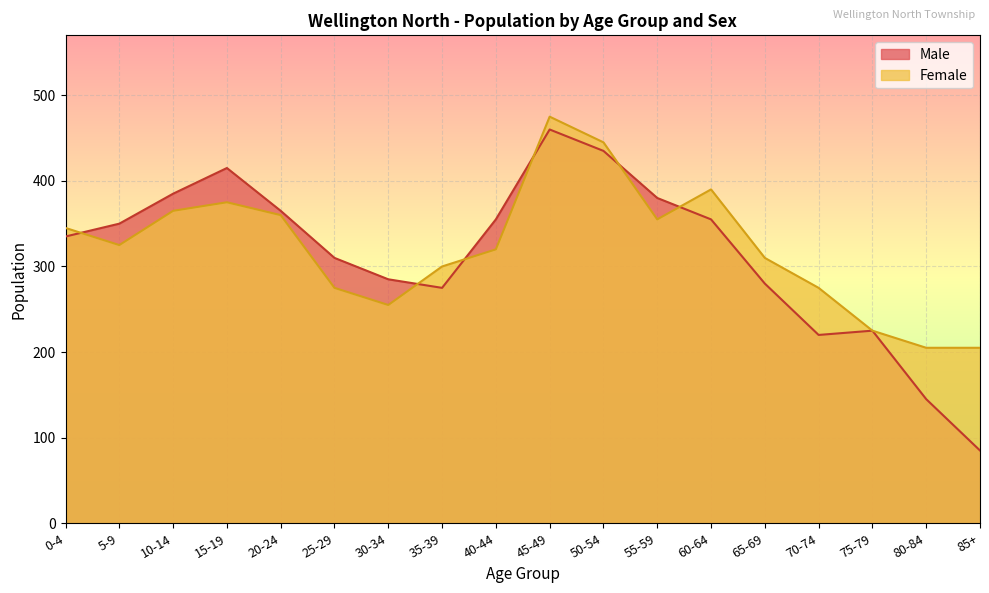

In Female, how many points are lower than both neighbors (excluding endpoints)?

3